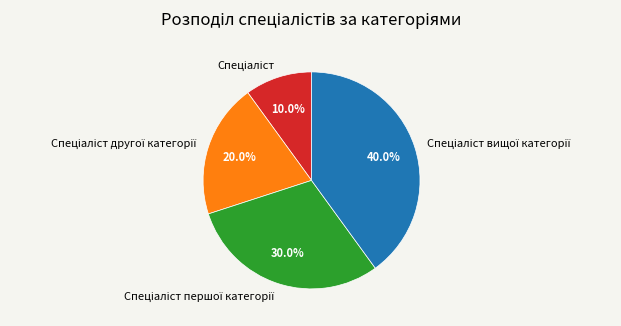

Is there any slice that represents more than half of the pie?

No